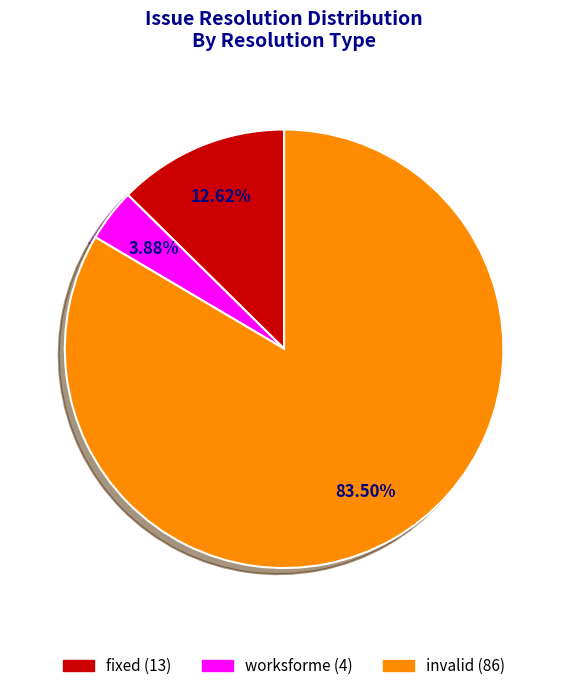

To the nearest percent, what is the difference between the fixed and invalid slice percentages?

71%